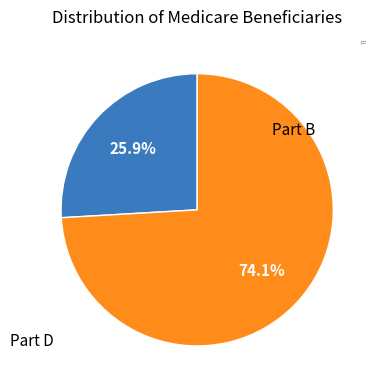

Is there a majority slice in this chart?

Yes